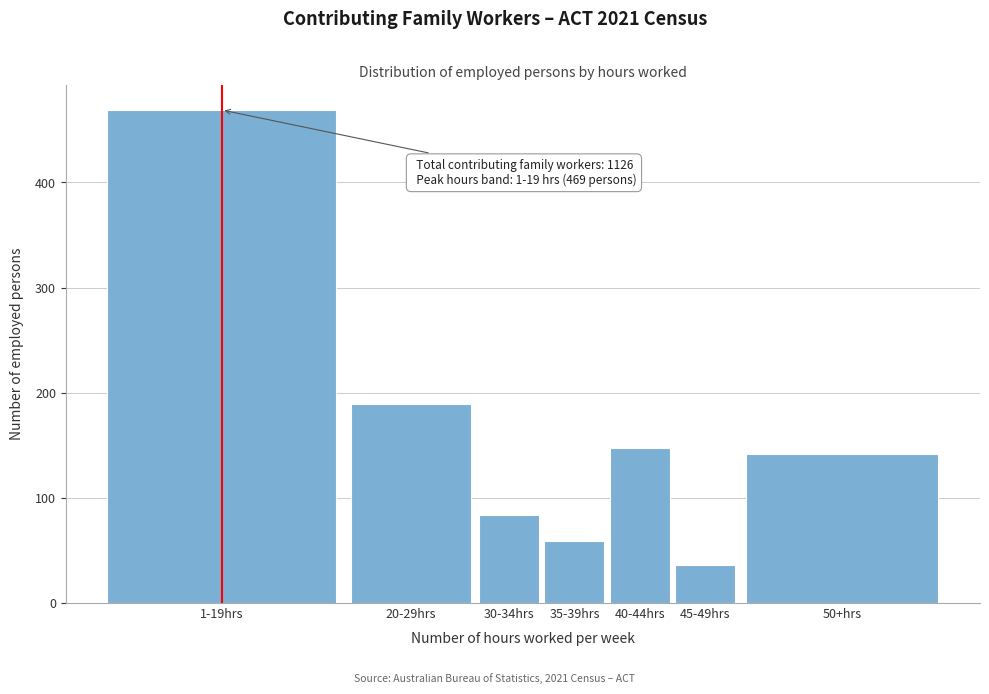

Reading right to left, what are all the values shown in this chart?

142	36	147	59	84	189	469